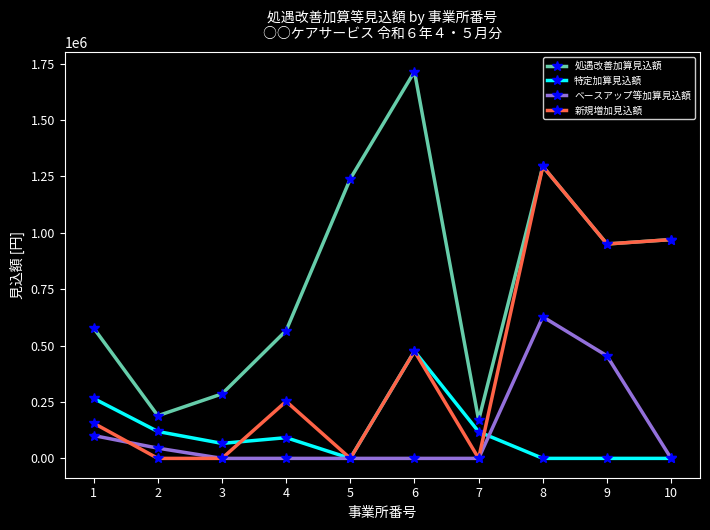

Where is the first local minimum for 処遇改善加算見込額?

2